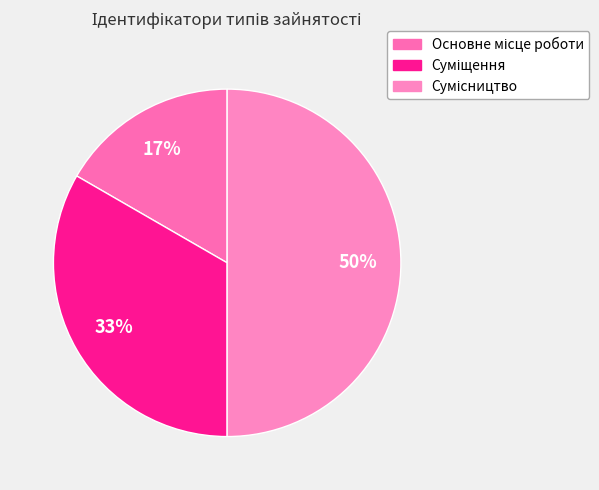

Rank the categories by value from highest to lowest.

Сумісництво, Суміщення, Основне місце роботи